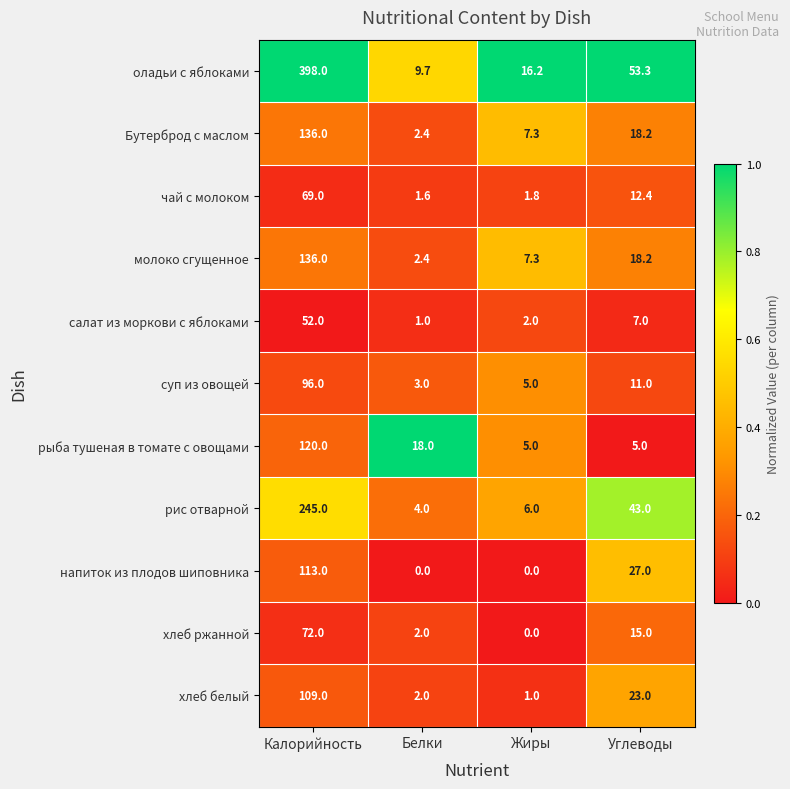

The суп из овощей series shows 18.8 at Углеводы. True or false?

False